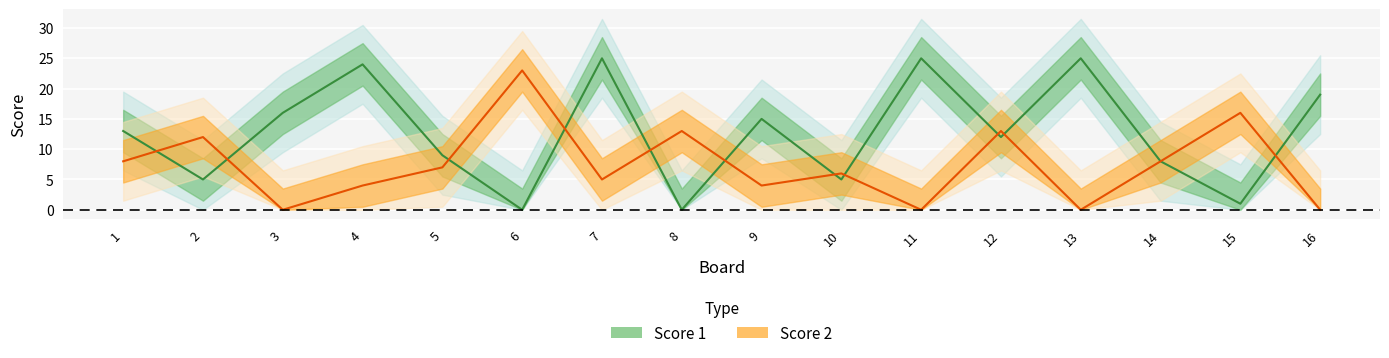

How many distinct data groups are displayed?

2